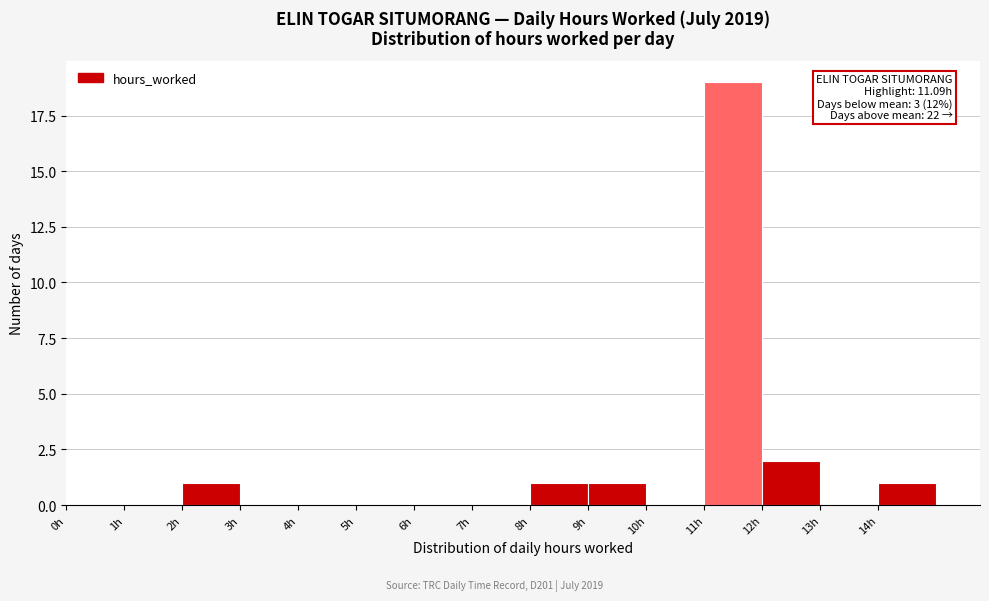

Over which range of the x-axis is the bar tallest?

11 to 12